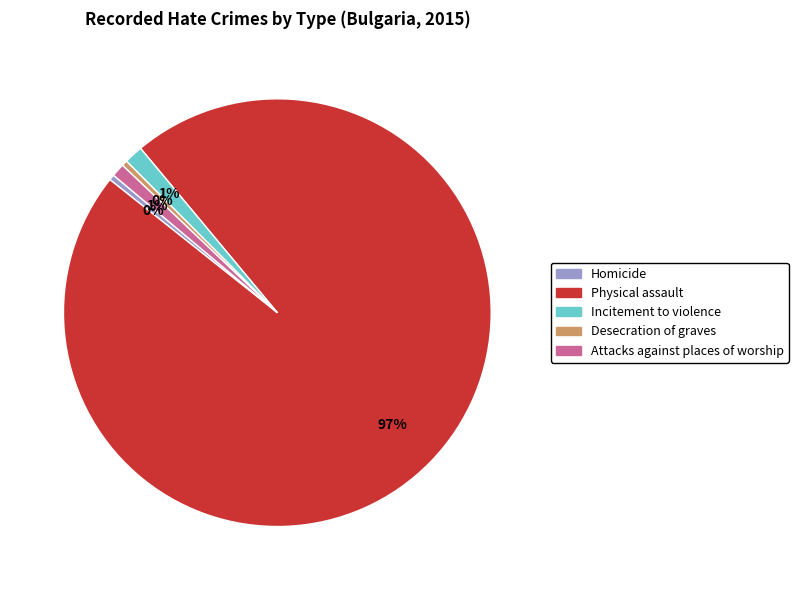

To the nearest percent, what is the average slice percentage?

20%